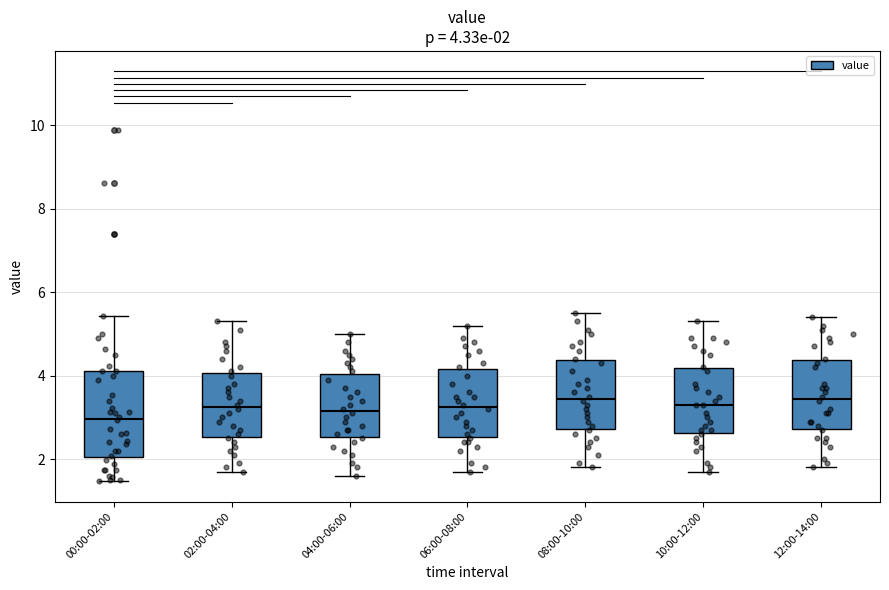

Comparing the boxes themselves (not the whiskers), which one is the tallest?

00:00-02:00